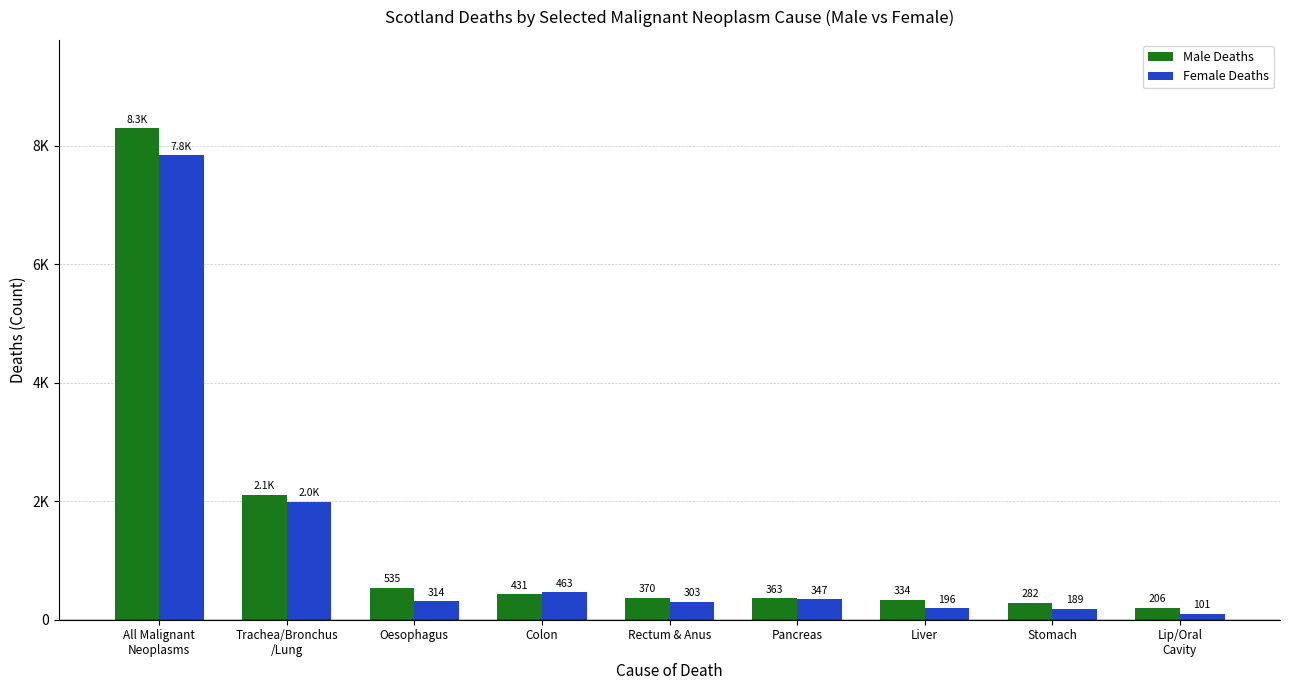

Rank the series by their average value, from lowest to highest.

Female Deaths, Male Deaths